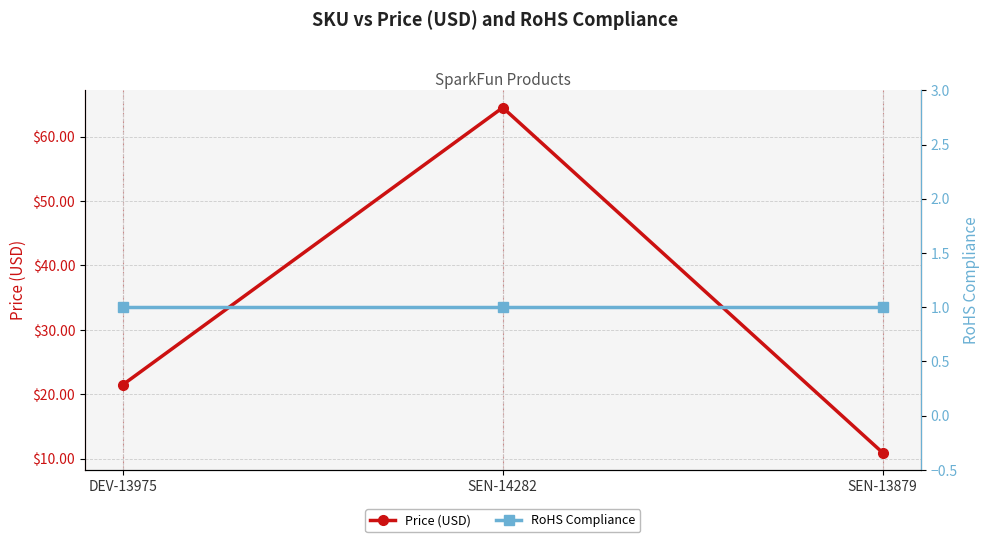

At which category does the chart reach its minimum across all series?

DEV-13975